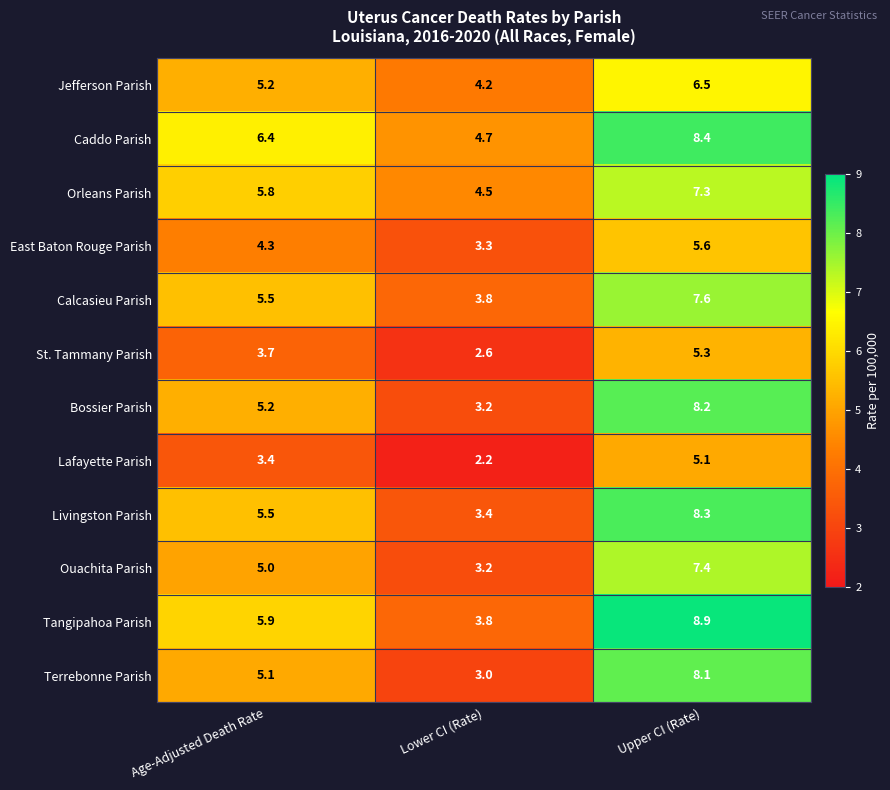

Where does the Tangipahoa Parish series first go above 5?

Age-Adjusted Death Rate